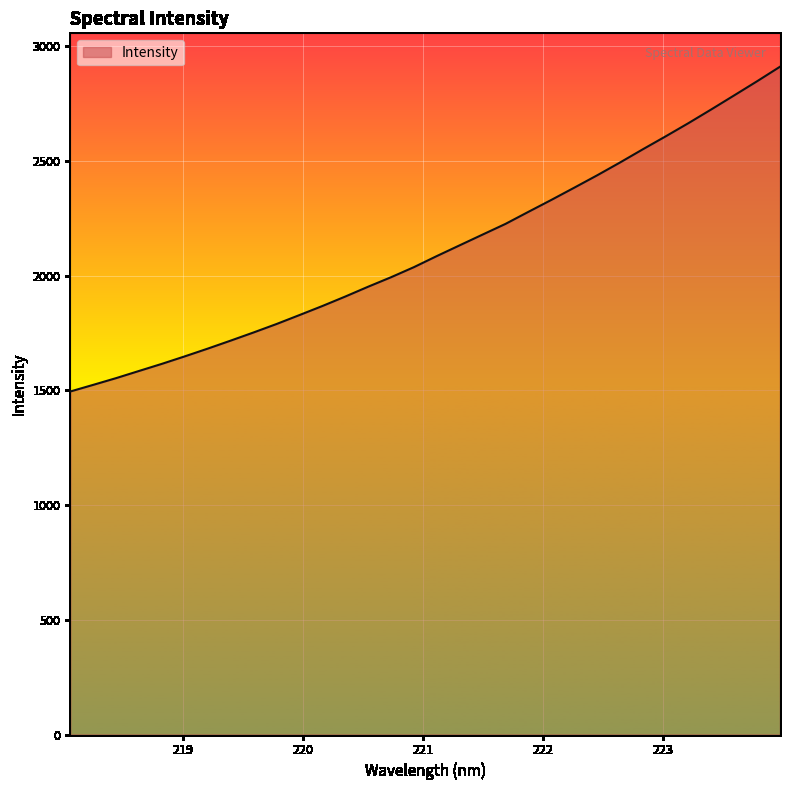

Reading right to left, transcribe all the data shown in this chart.

2910.8	2847.6	2786.1	2725.0	2665.1	2607.3	2550.8	2493.0	2437.1	2383.3	2330.1	2278.2	2225.7	2179.1	2132.4	2085.5	2037.2	1993.2	1951.8	1908.9	1867.7	1828.2	1789.3	1752.5	1716.9	1682.1	1648.4	1615.8	1584.7	1553.4	1524.0	1495.1